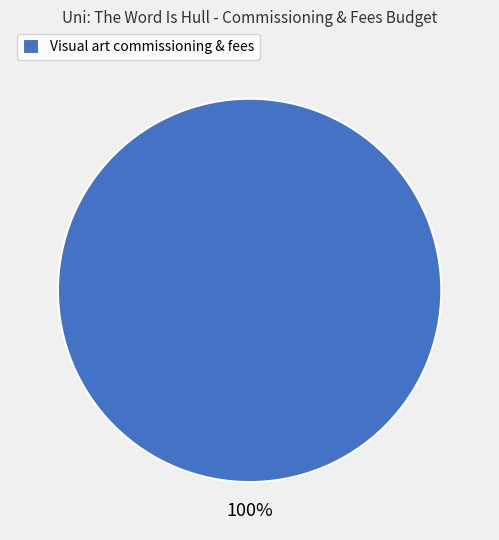

Count the number of slices in the pie.

1